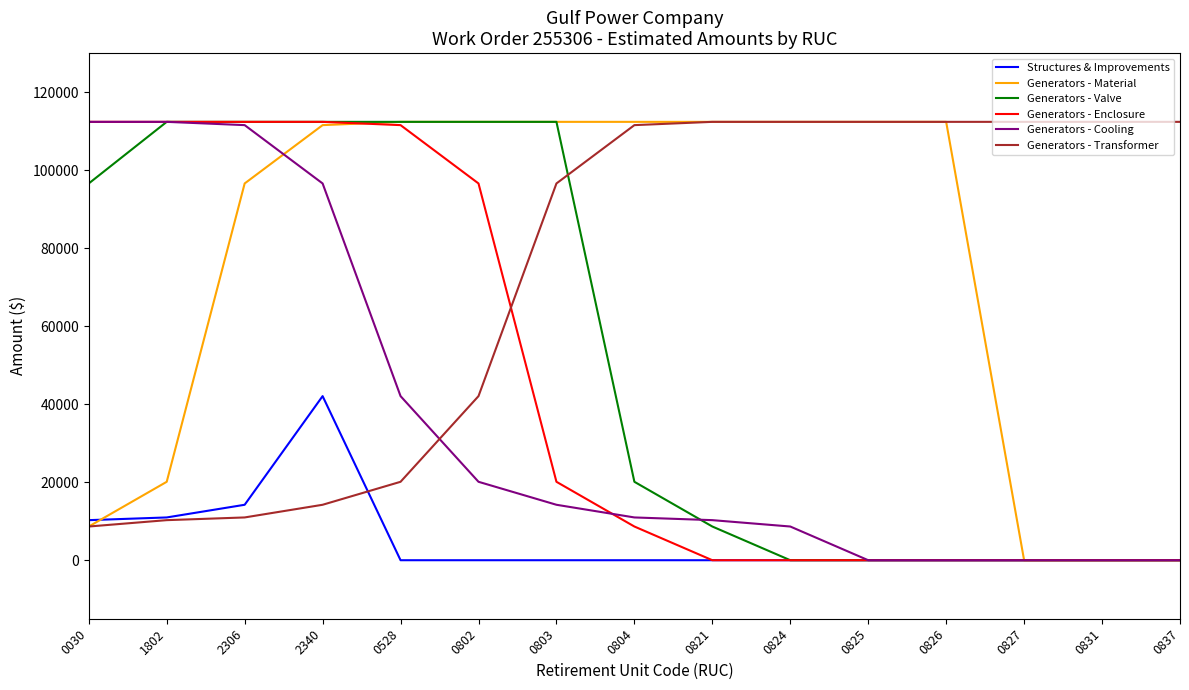

The value of Generators - Enclosure at 2306 is 62960.1. True or false?

False